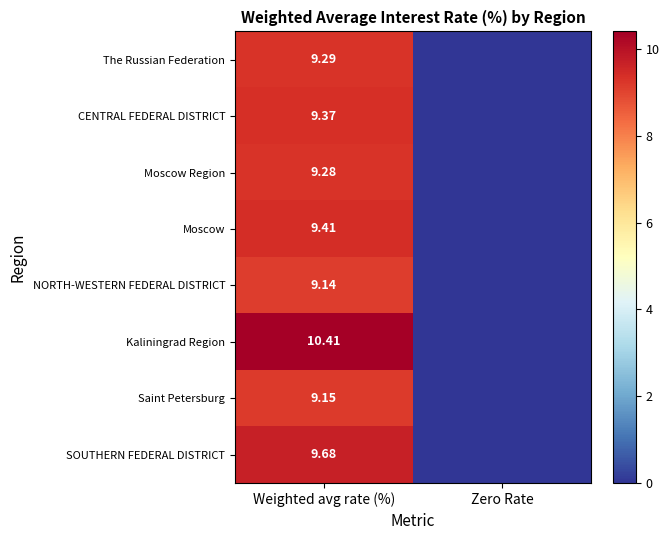

Which has a higher value, Weighted avg rate (%) or Zero Rate?

Weighted avg rate (%)